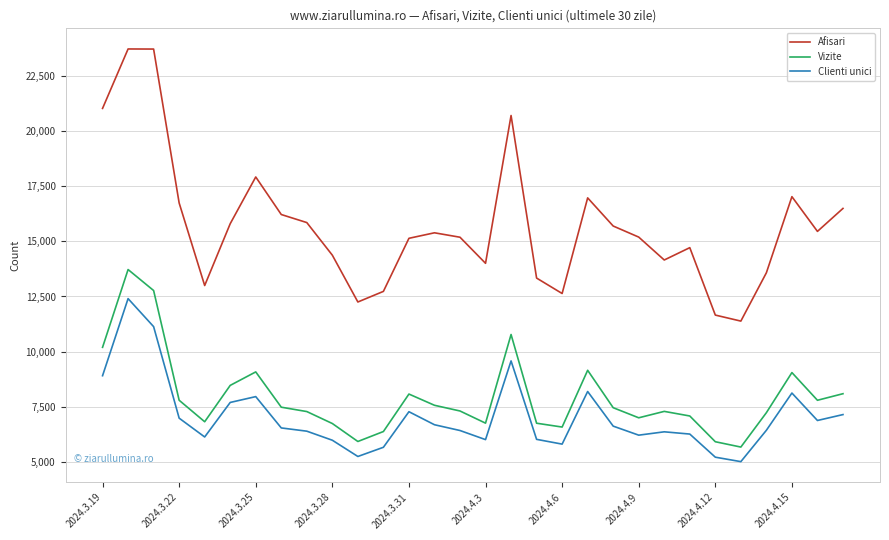

True or false: Clienti unici and Vizite cross at least once.

False